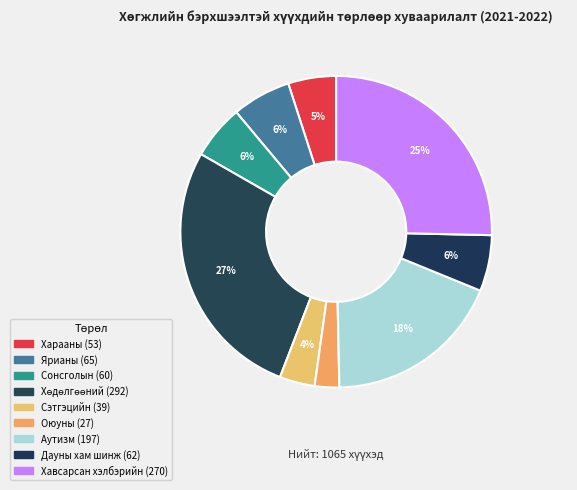

Is it true that Ярианы is 6% of the pie?

True